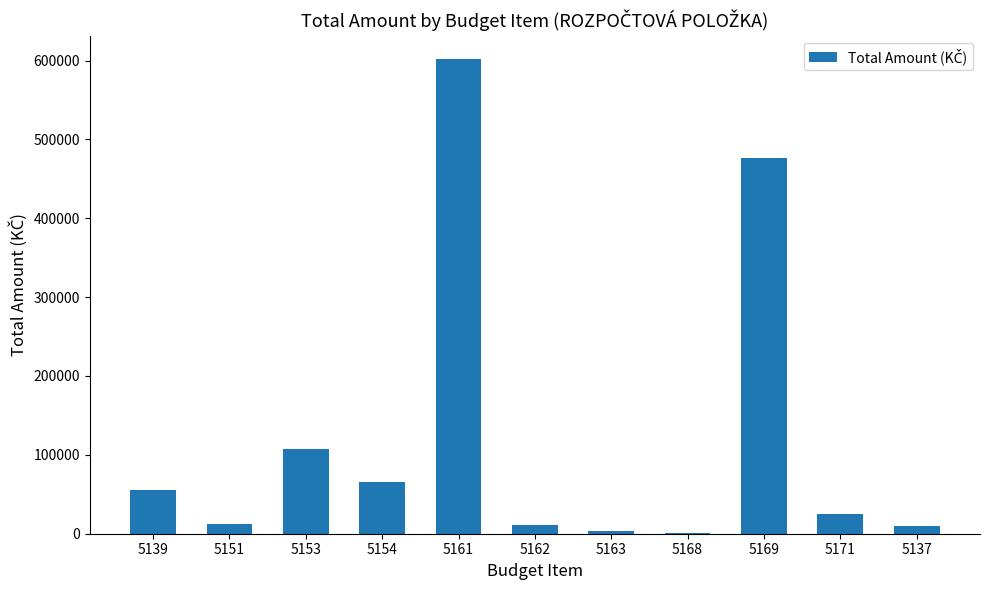

The value at 5161 is 601566.7. True or false?

True